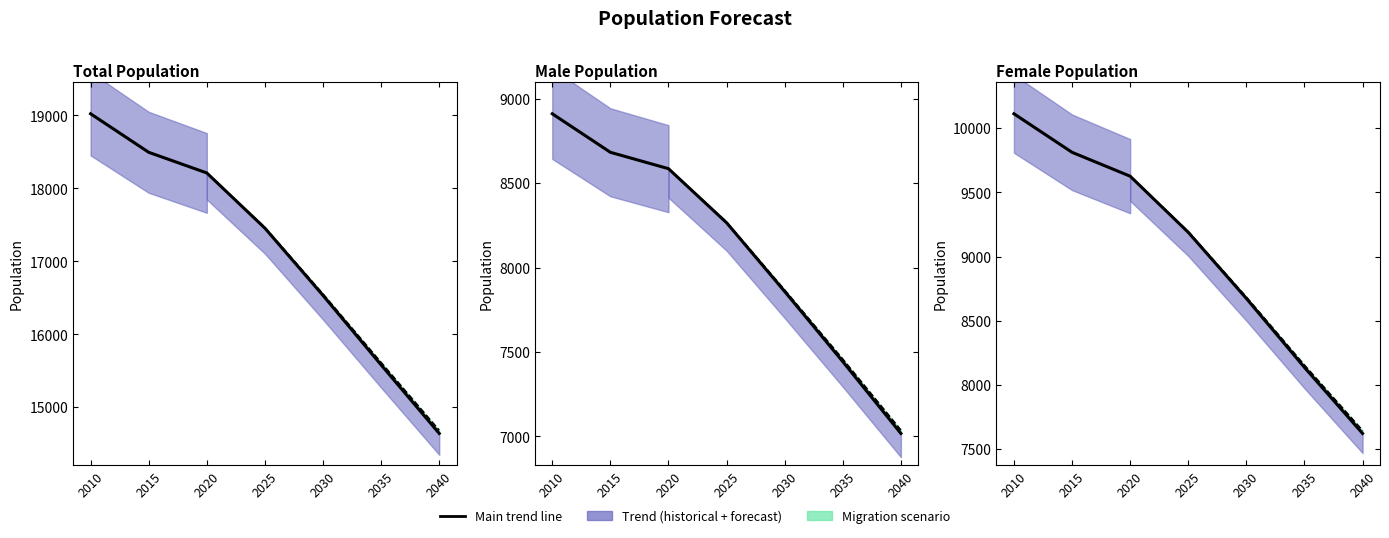

True or false: Total (trend) has more than 0 interior local peaks.

False